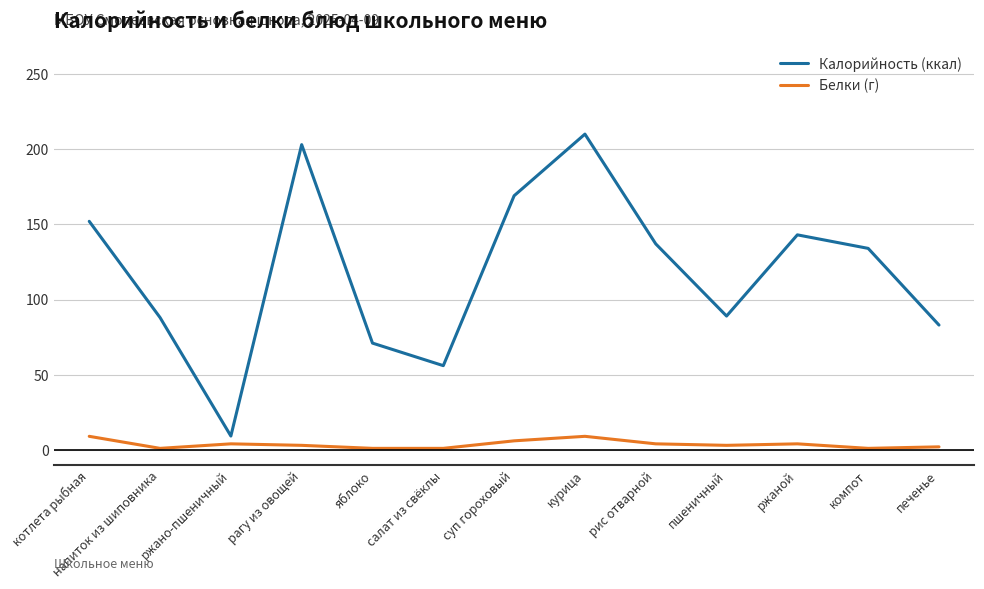

What is the difference between the maximum and minimum values in the Калорийность (ккал) series?

200.8